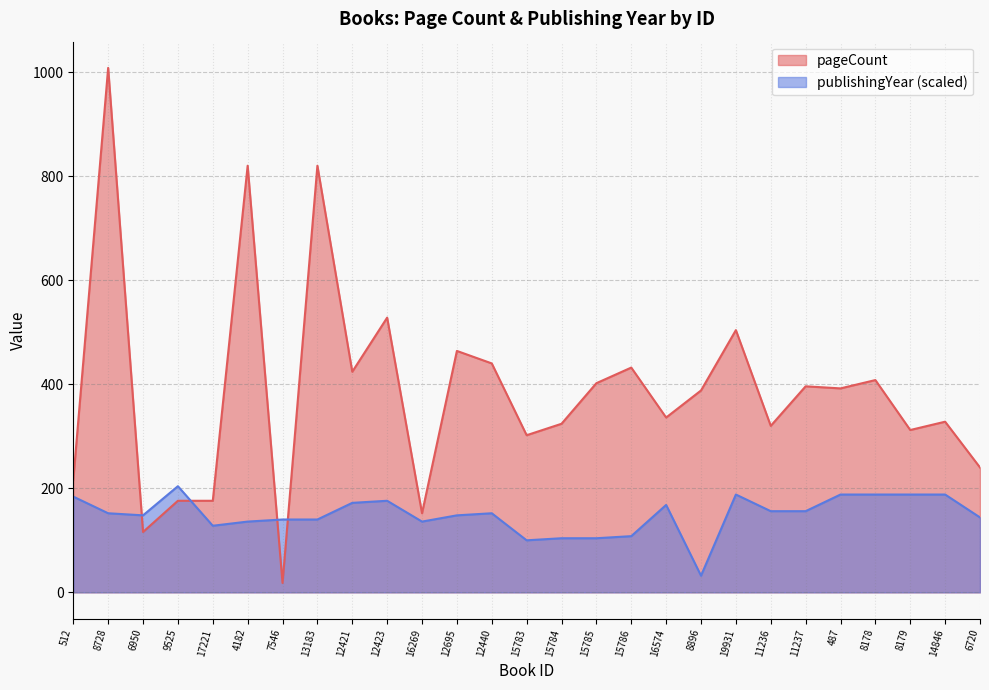

Reading right to left, transcribe all the data shown in this chart.

pageCount: 240	328	312	408	392	396	320	504	388	336	432	402	324	302	440	464	152	528	424	820	18	820	176	176	116	1008	216
publishingYear: 144	188	188	188	188	156	156	188	32	168	108	104	104	100	152	148	136	176	172	140	140	136	128	204	148	152	184